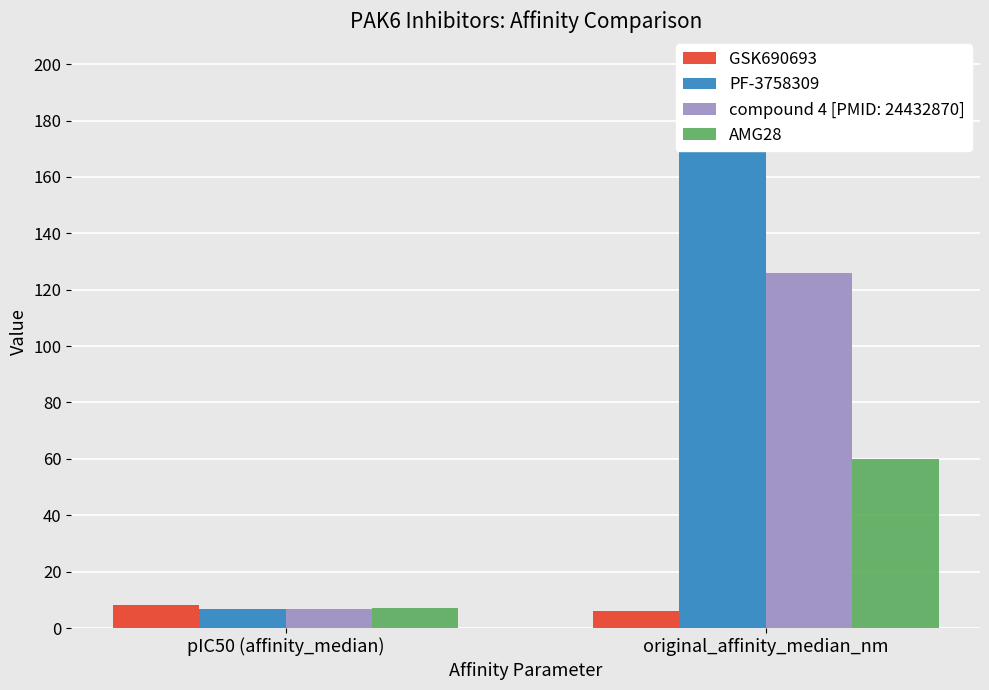

Are the bars grouped side by side (vs. stacked)?

Yes